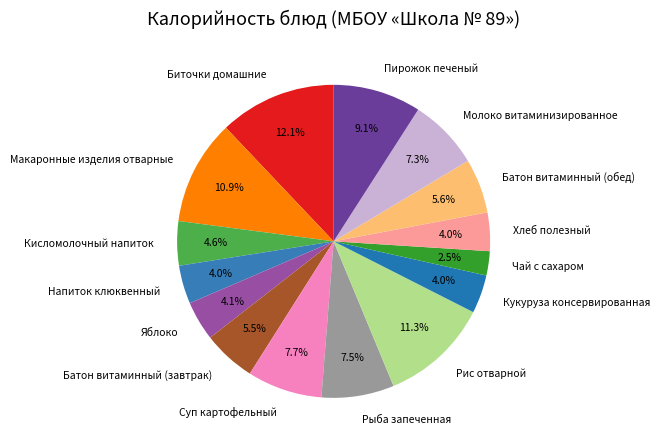

Does Кукуруза консервированная represent more than half of the total?

No